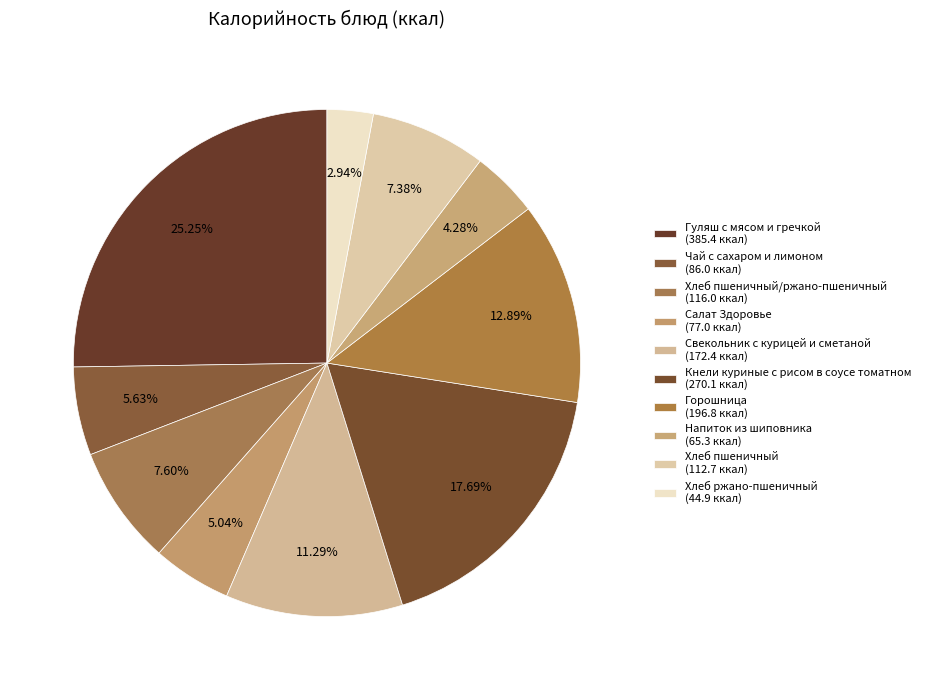

Which slice is the smallest?

Хлеб ржано-пшеничный